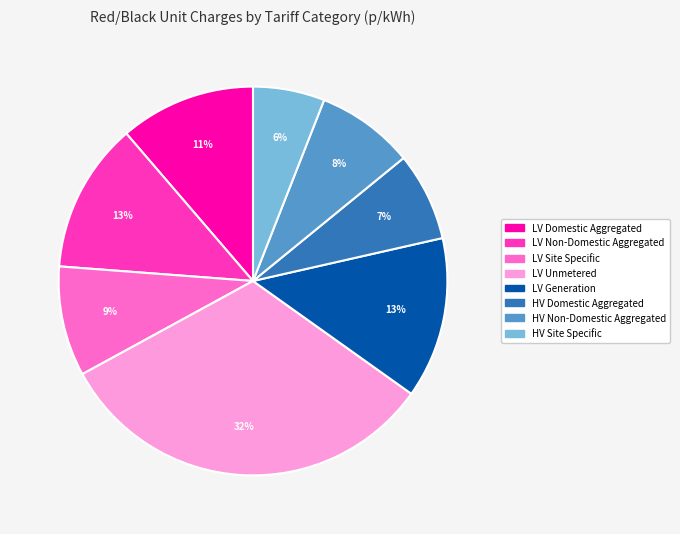

Which has a higher value, LV Domestic Aggregated or LV Unmetered?

LV Unmetered